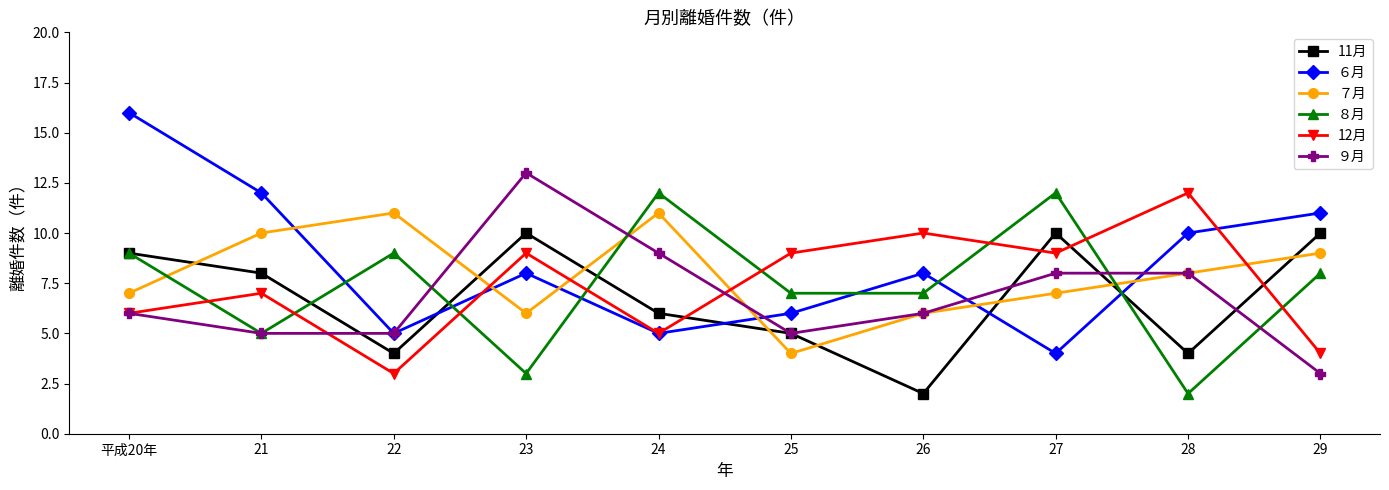

At which label is 12月 closest to 7?

21